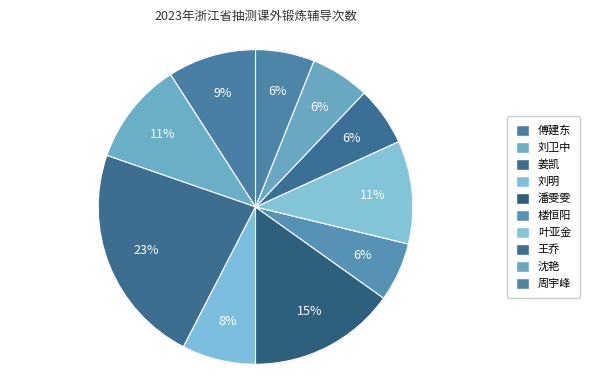

Is 王乔 the majority of the pie?

No